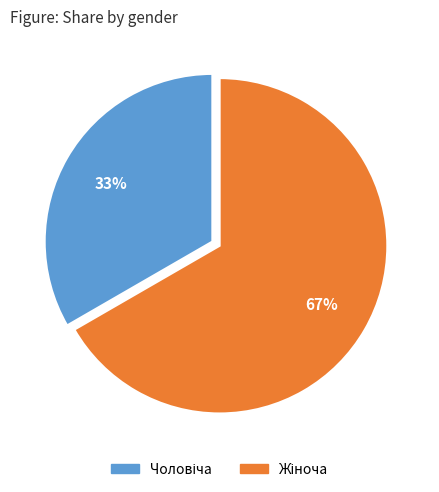

Is there any slice that represents more than half of the pie?

Yes